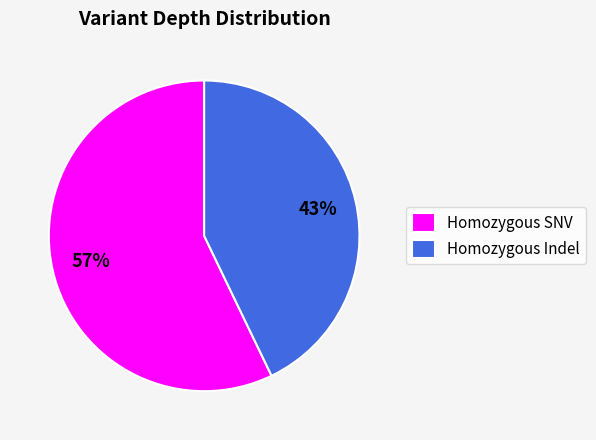

How many segments does this pie chart have?

2